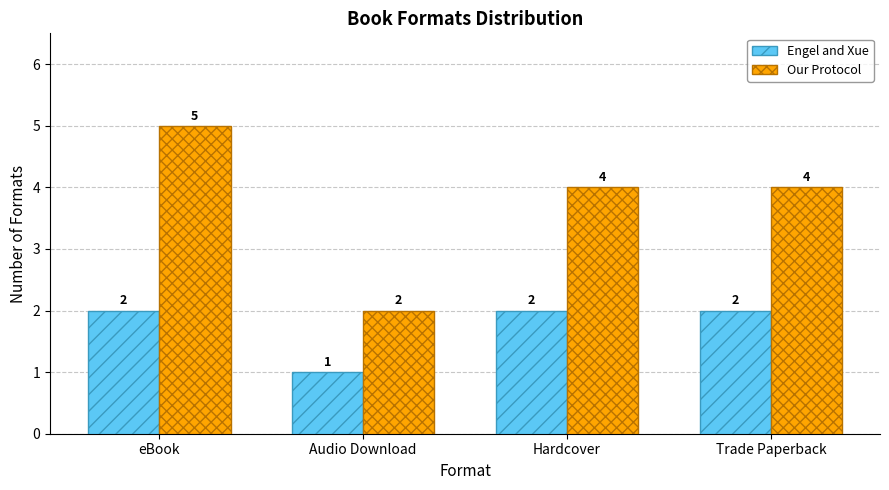

How many bars are there in total?

8